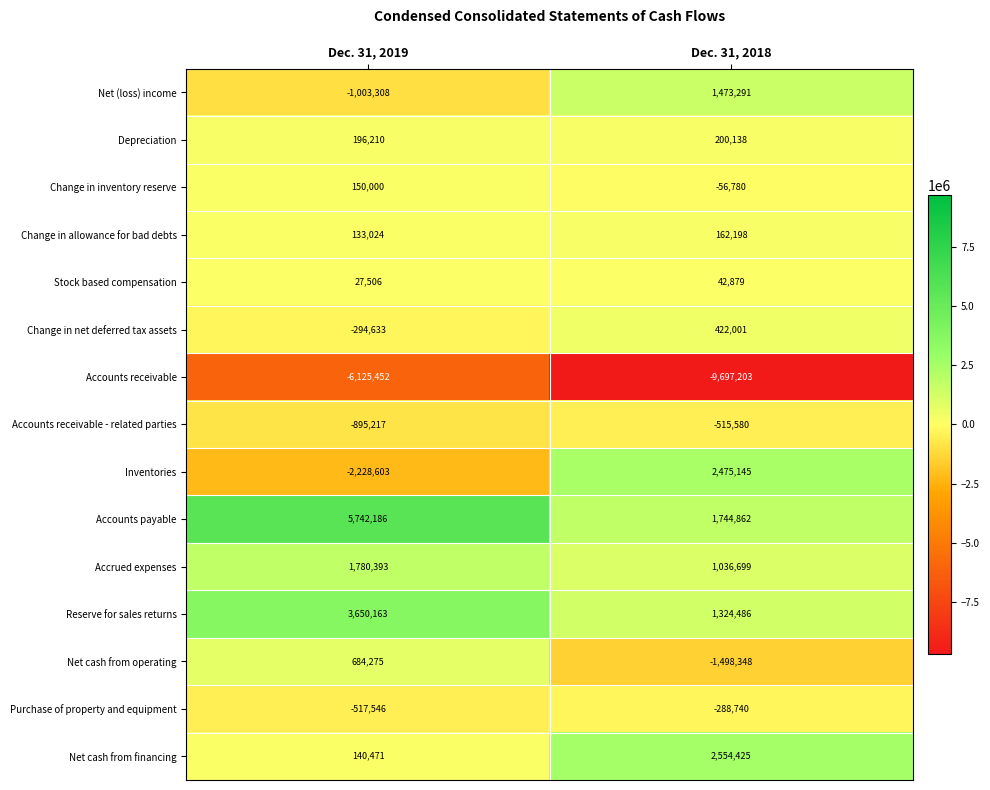

Read the Accrued expenses value at Dec. 31, 2018, to the nearest 10.

1036700